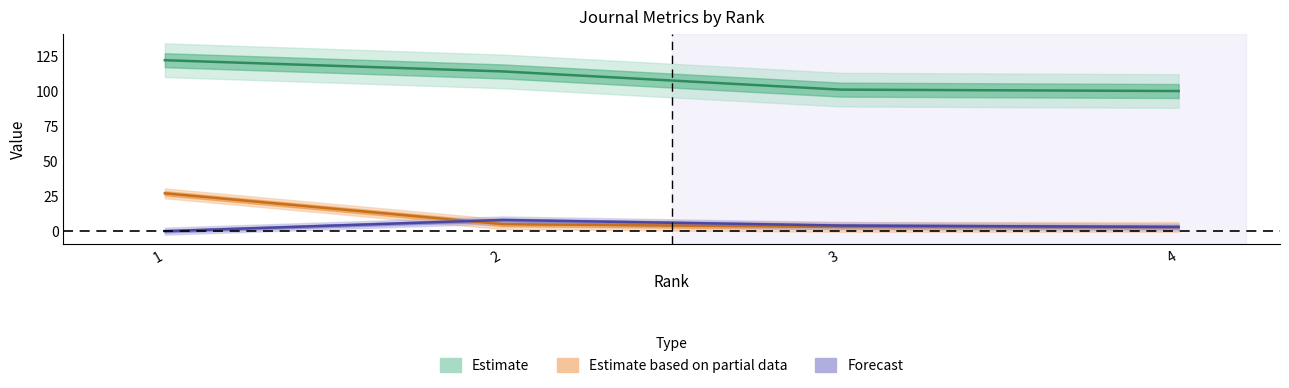

At which label does Citable Docs. (3years) reach its peak?

2